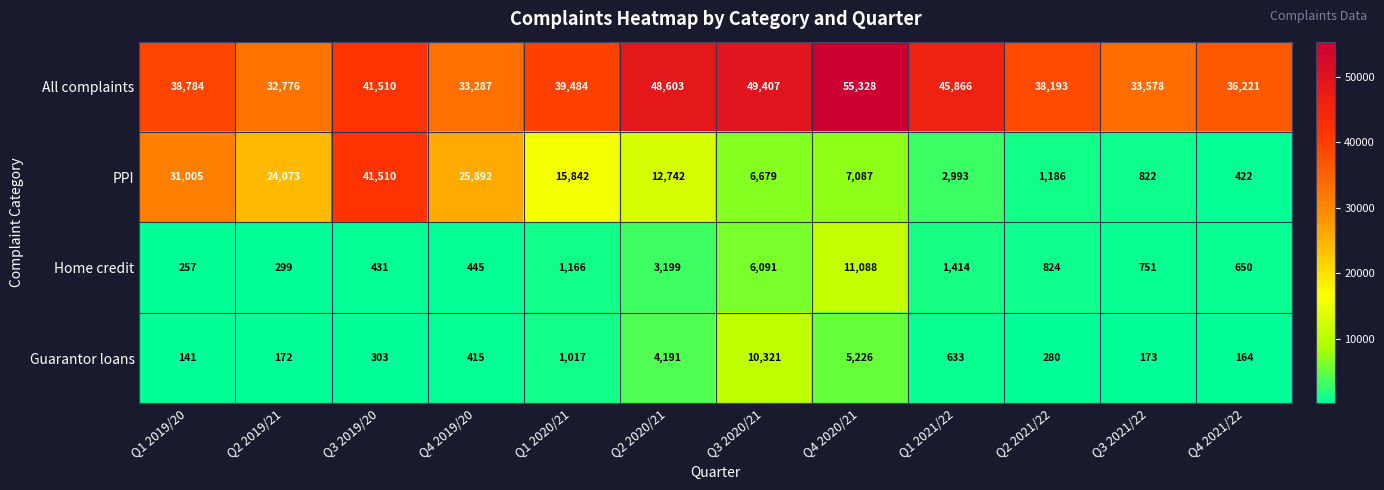

Between Q2 2019/21 and Q1 2021/22, which series saw the biggest shift?

PPI